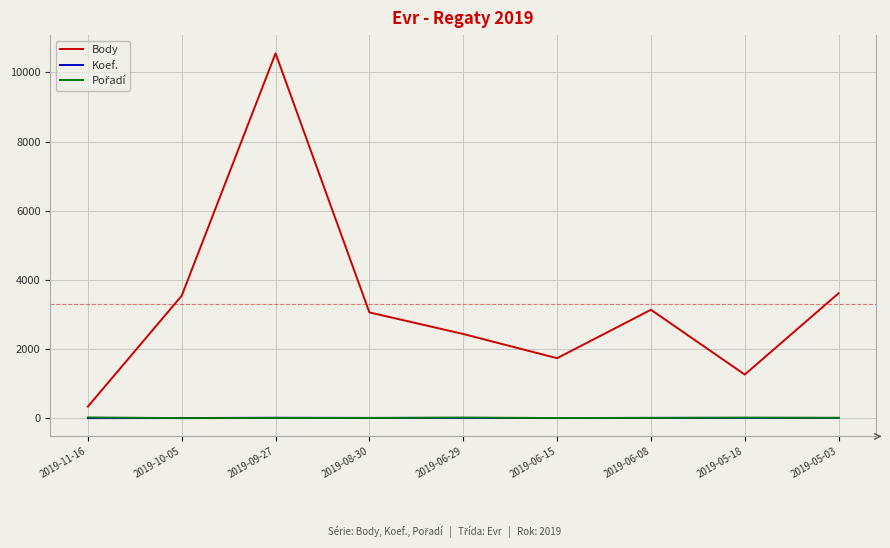

The value of Body at 2019-05-03 is 3612. True or false?

True